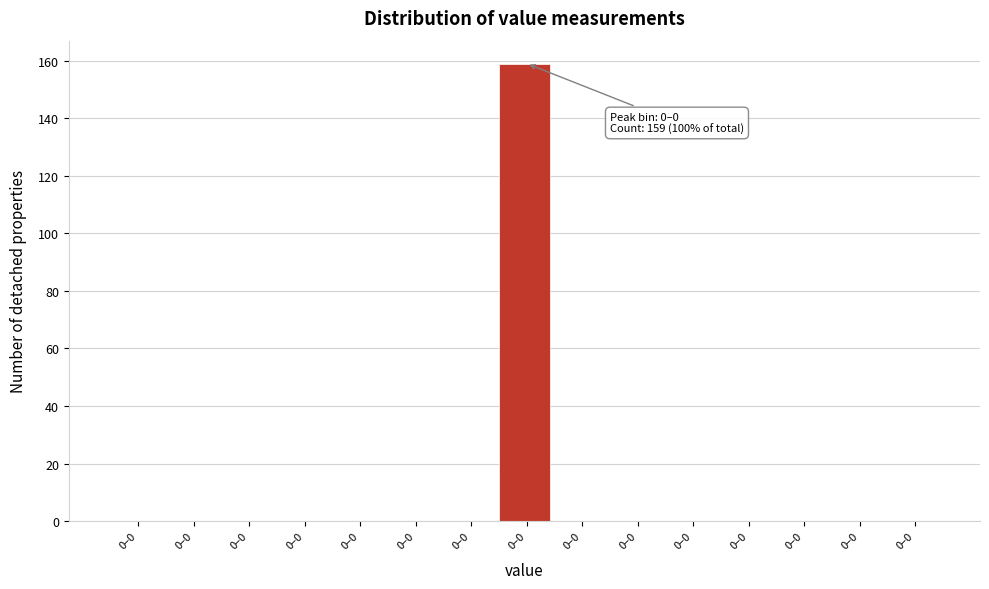

How many data points does each series have?

15